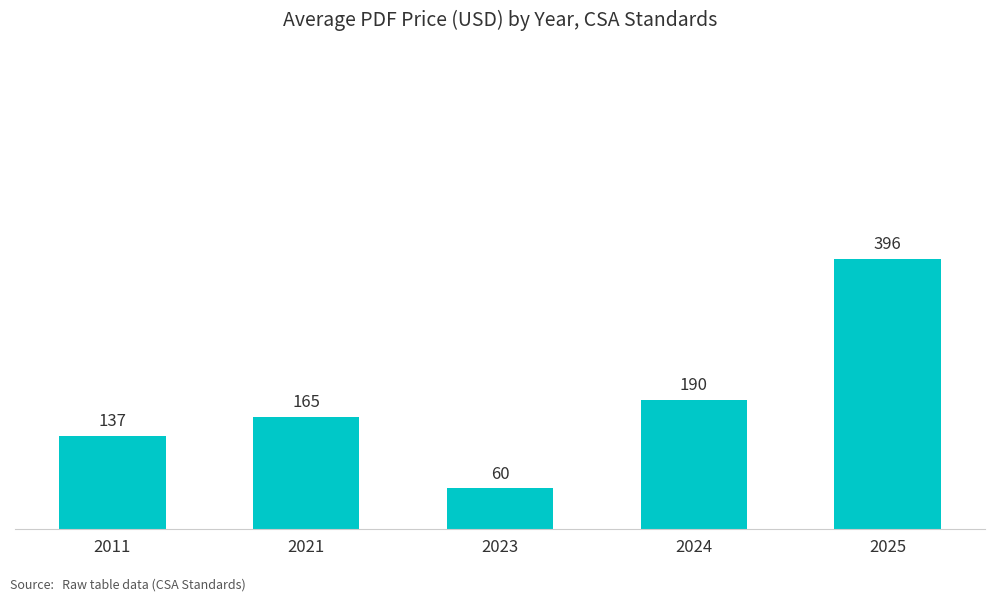

The value at 2025 is 396.4. True or false?

True